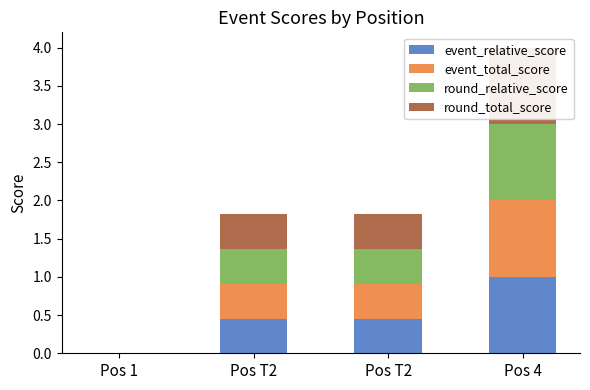

The event_relative_score series shows 0.5 at Pos T2. True or false?

True